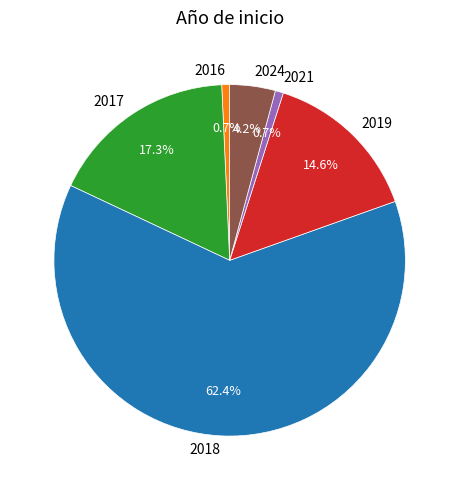

Is the sum of 2019 and 2024 greater than half?

No